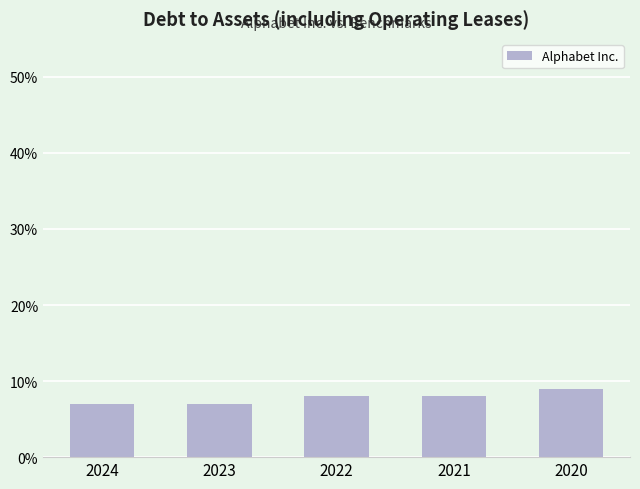

Where is the data nearest to the value 0?

2024